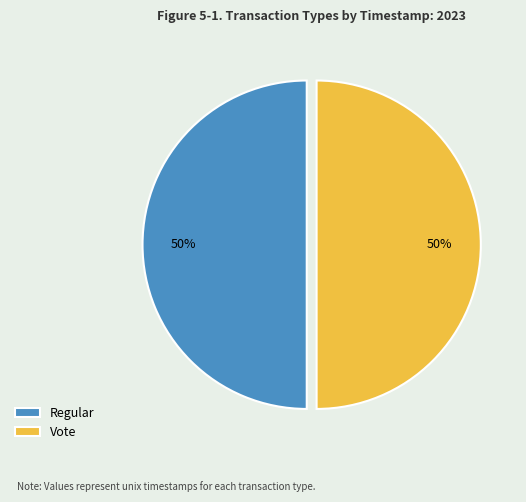

True or false: Vote accounts for 50% of the total.

True